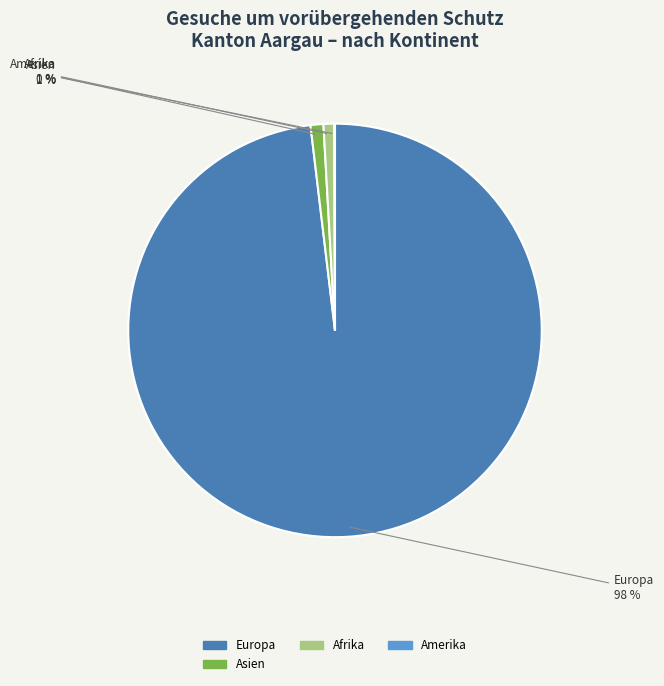

To the nearest percent, what is the average slice percentage?

25%